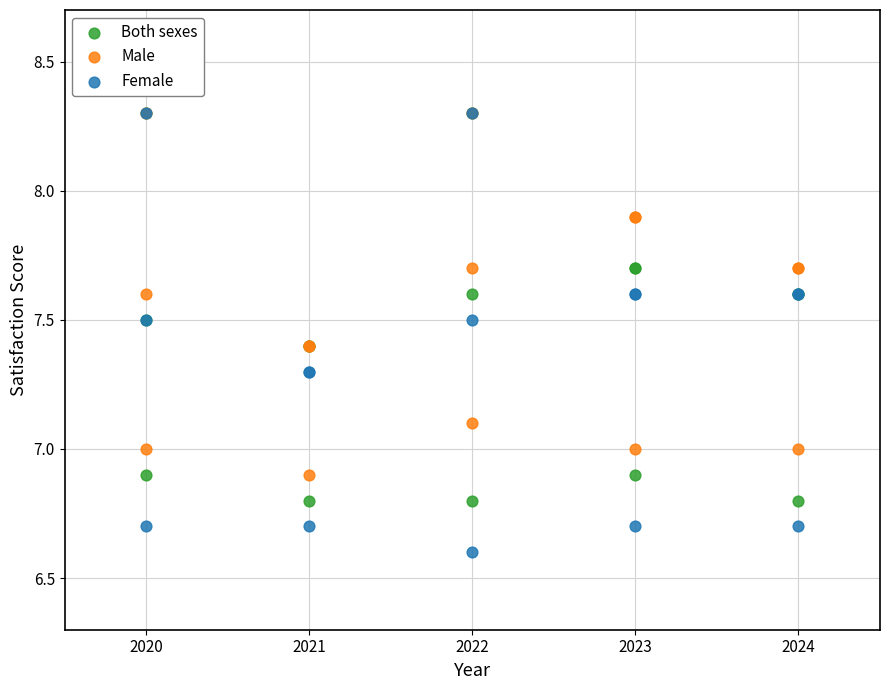

What are all the series names shown in the legend?

Both sexes, Male, Female